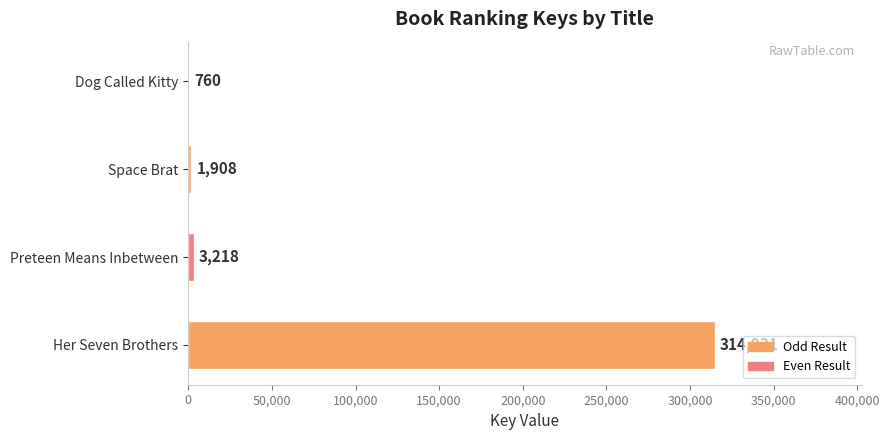

What is the average value?

80204